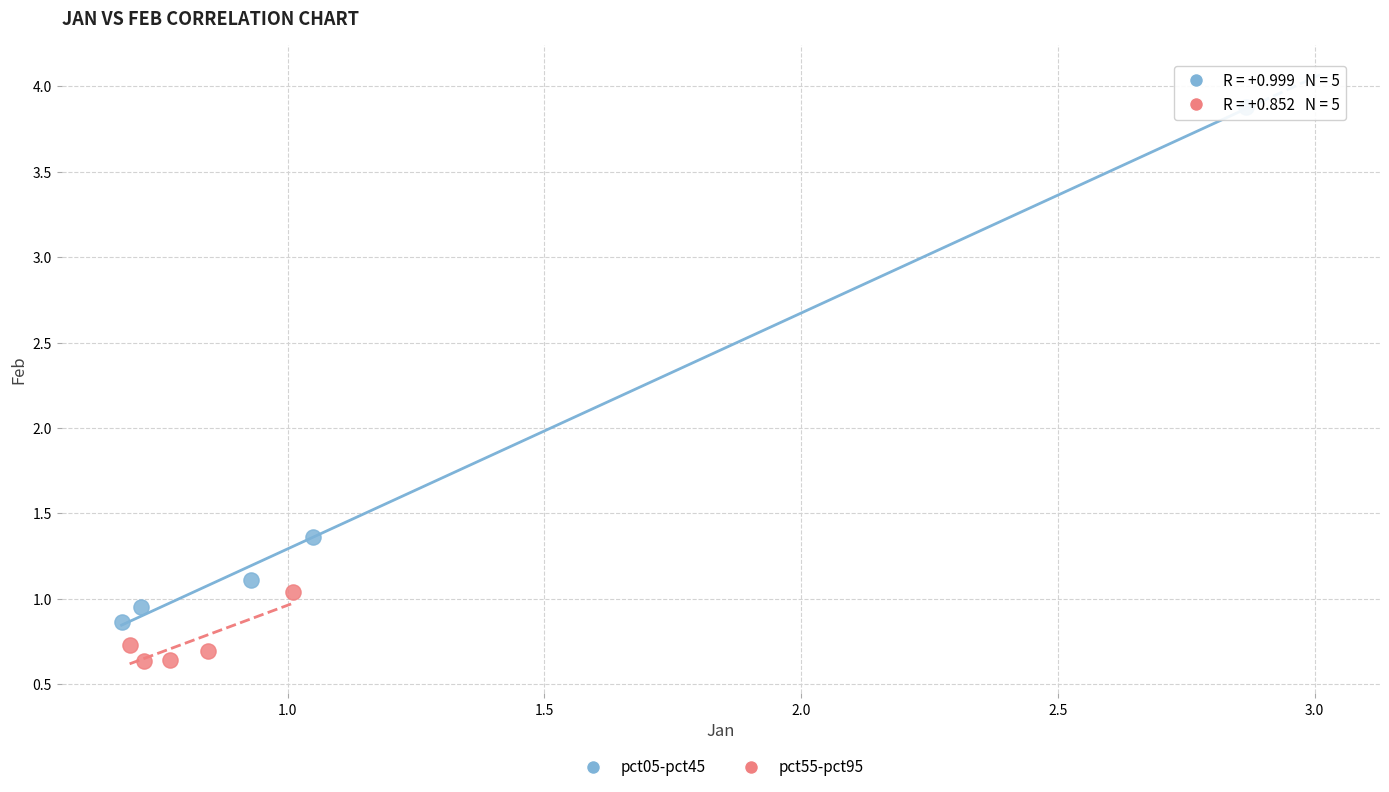

Which series has the largest Y range (max minus min)?

pct05-pct45